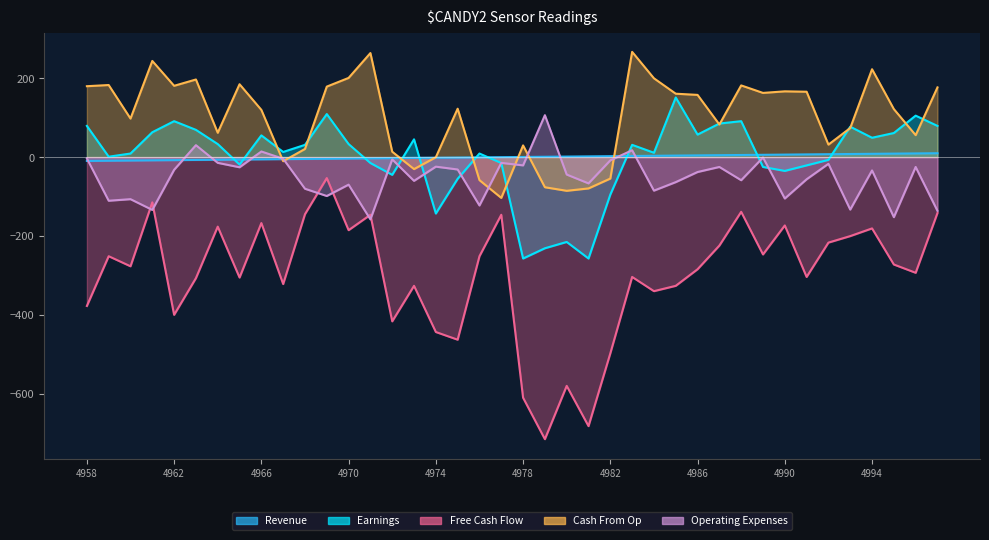

What is the value of the Earnings point at the 14th from the left?

-15.0